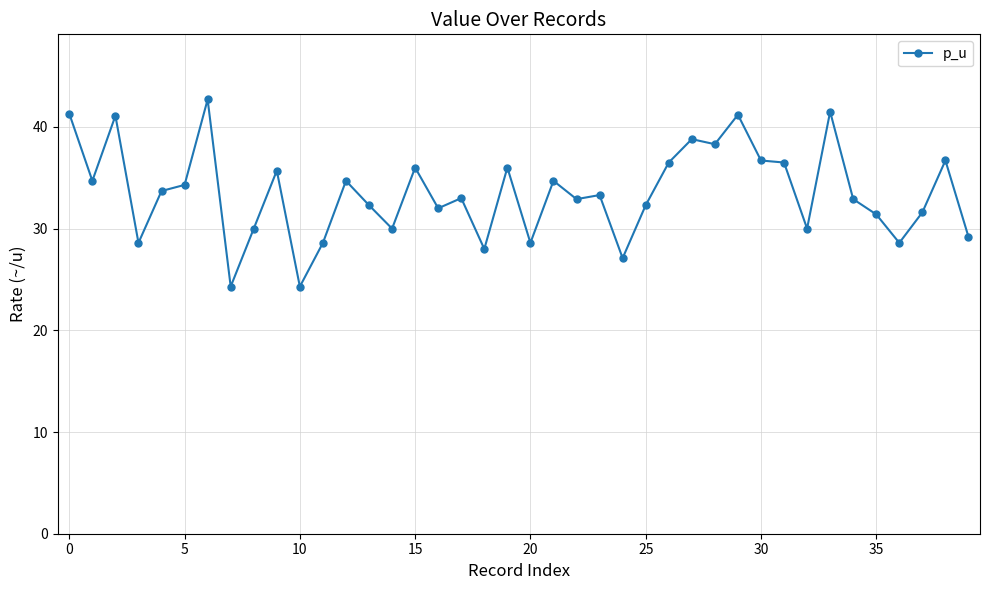

What is the difference between the maximum and minimum values?

18.4